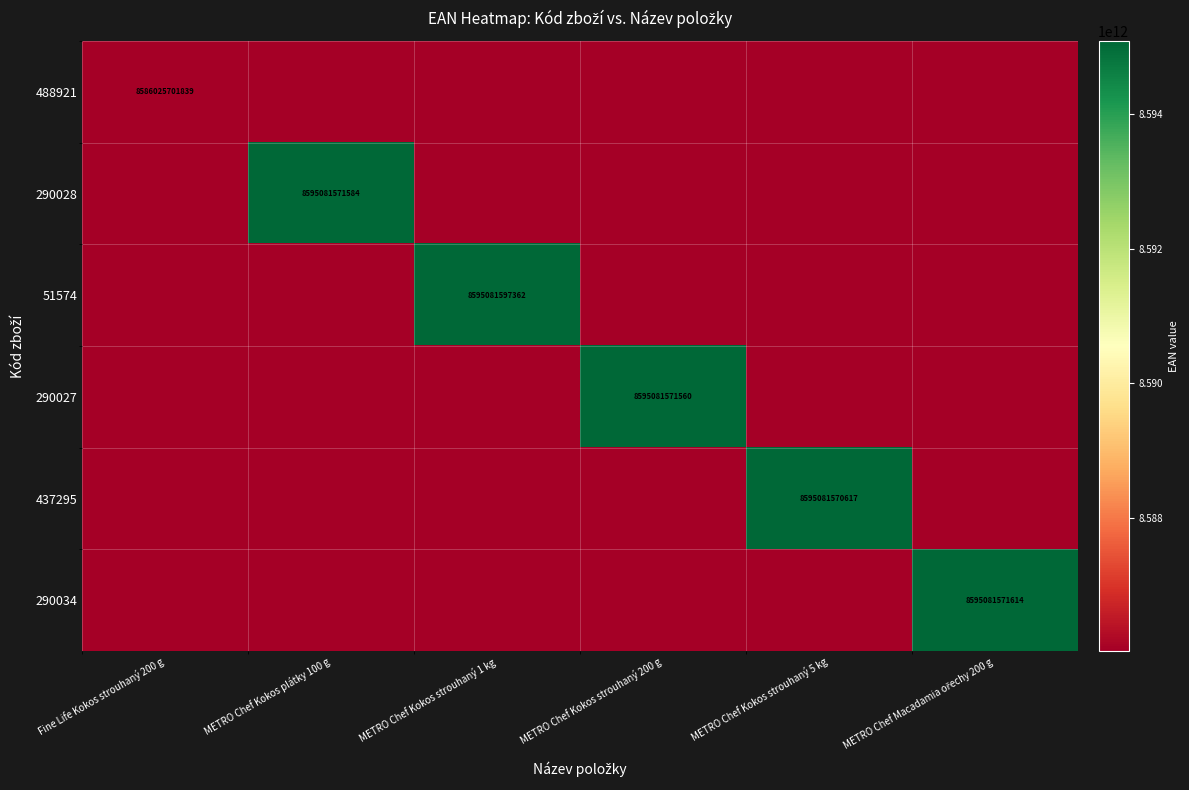

List the labels in order of 488921 value, smallest first.

Fine Life Kokos strouhaný 200 g, METRO Chef Kokos plátky 100 g, METRO Chef Kokos strouhaný 1 kg, METRO Chef Kokos strouhaný 200 g, METRO Chef Kokos strouhaný 5 kg, METRO Chef Macadamia ořechy 200 g